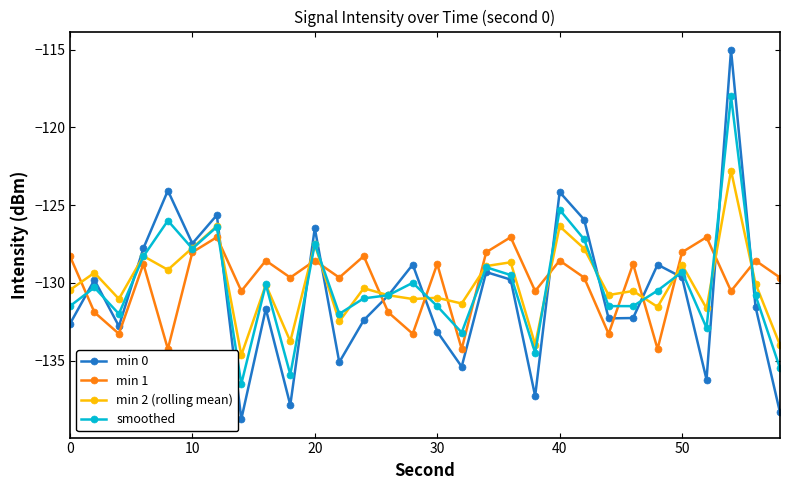

Rank the series by their maximum value, from lowest to highest.

min 1, min 2 (rolling mean), smoothed, min 0